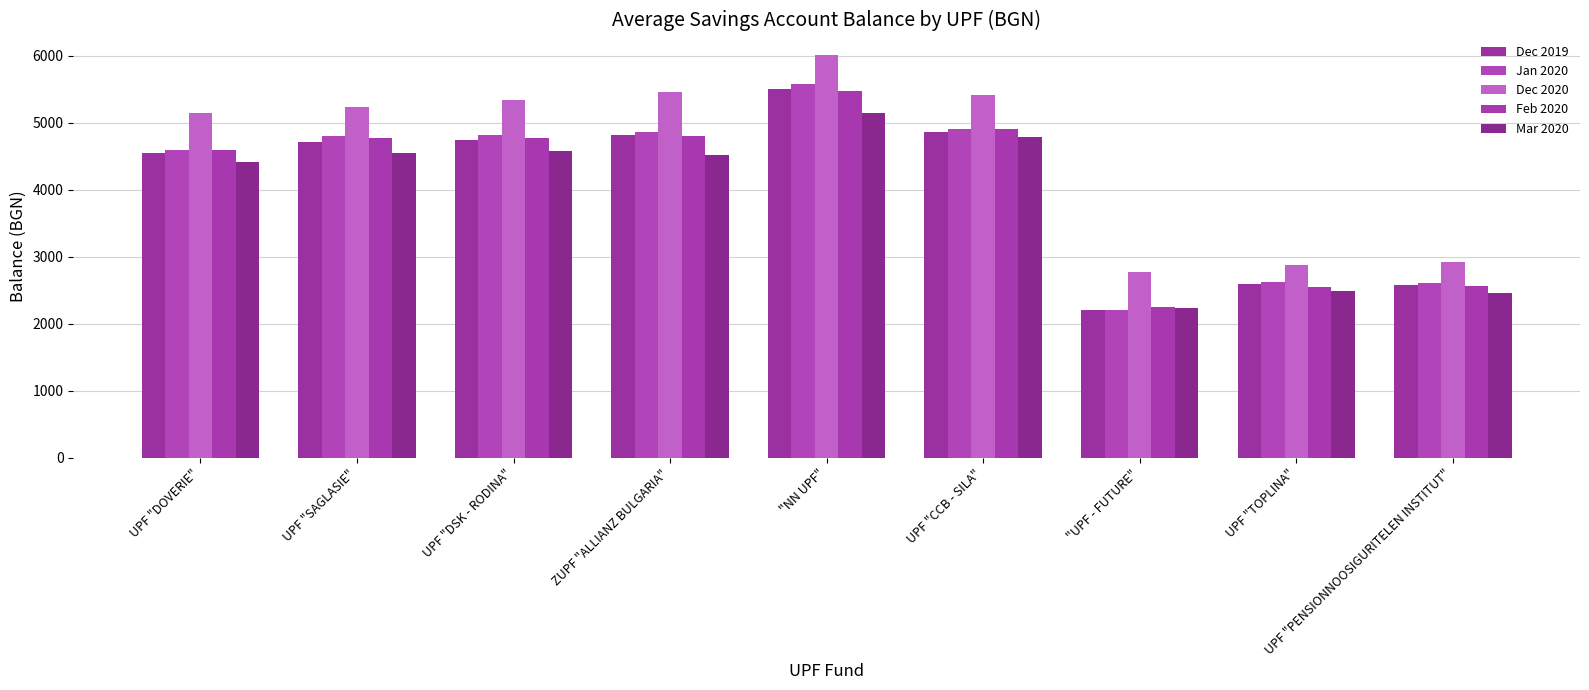

What position from the right is UPF "TOPLINA"?

2